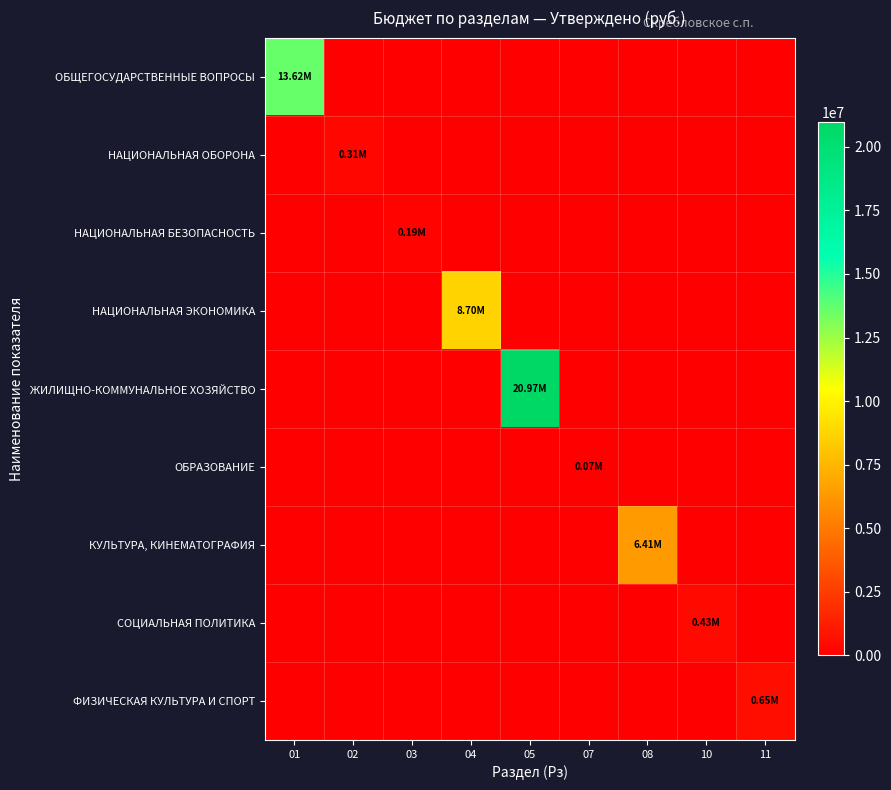

Reading left to right, transcribe all the data shown in this chart.

ОБЩЕГОСУДАРСТВЕННЫЕ ВОПРОСЫ: 01=13622674.8	02=0.0	03=0.0	04=0.0	05=0.0	07=0.0	08=0.0	10=0.0	11=0.0
НАЦИОНАЛЬНАЯ ОБОРОНА: 01=0.0	02=314600.0	03=0.0	04=0.0	05=0.0	07=0.0	08=0.0	10=0.0	11=0.0
НАЦИОНАЛЬНАЯ БЕЗОПАСНОСТЬ: 01=0.0	02=0.0	03=191610.0	04=0.0	05=0.0	07=0.0	08=0.0	10=0.0	11=0.0
НАЦИОНАЛЬНАЯ ЭКОНОМИКА: 01=0.0	02=0.0	03=0.0	04=8700695.0	05=0.0	07=0.0	08=0.0	10=0.0	11=0.0
ЖИЛИЩНО-КОММУНАЛЬНОЕ ХОЗЯЙСТВО: 01=0.0	02=0.0	03=0.0	04=0.0	05=20965464.1	07=0.0	08=0.0	10=0.0	11=0.0
ОБРАЗОВАНИЕ: 01=0.0	02=0.0	03=0.0	04=0.0	05=0.0	07=67180.0	08=0.0	10=0.0	11=0.0
КУЛЬТУРА, КИНЕМАТОГРАФИЯ: 01=0.0	02=0.0	03=0.0	04=0.0	05=0.0	07=0.0	08=6407480.2	10=0.0	11=0.0
СОЦИАЛЬНАЯ ПОЛИТИКА: 01=0.0	02=0.0	03=0.0	04=0.0	05=0.0	07=0.0	08=0.0	10=432427.0	11=0.0
ФИЗИЧЕСКАЯ КУЛЬТУРА И СПОРТ: 01=0.0	02=0.0	03=0.0	04=0.0	05=0.0	07=0.0	08=0.0	10=0.0	11=648142.1